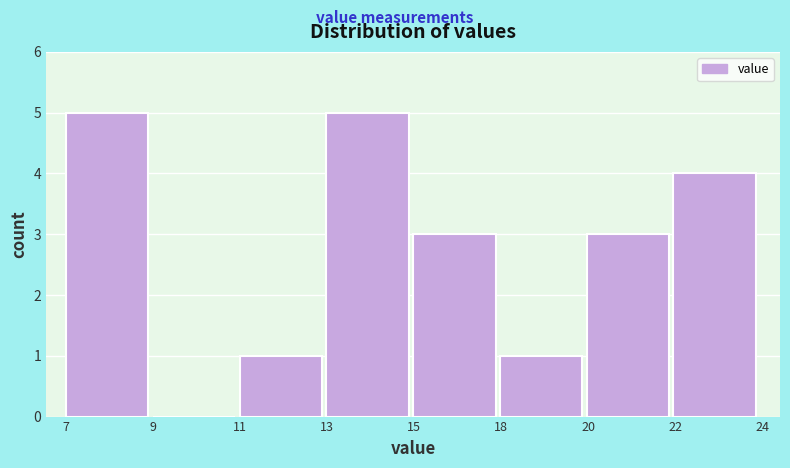

Reading left to right, what are all the values shown in this chart?

7=5	9=0	11=1	13=5	15=3	18=1	20=3	22=4